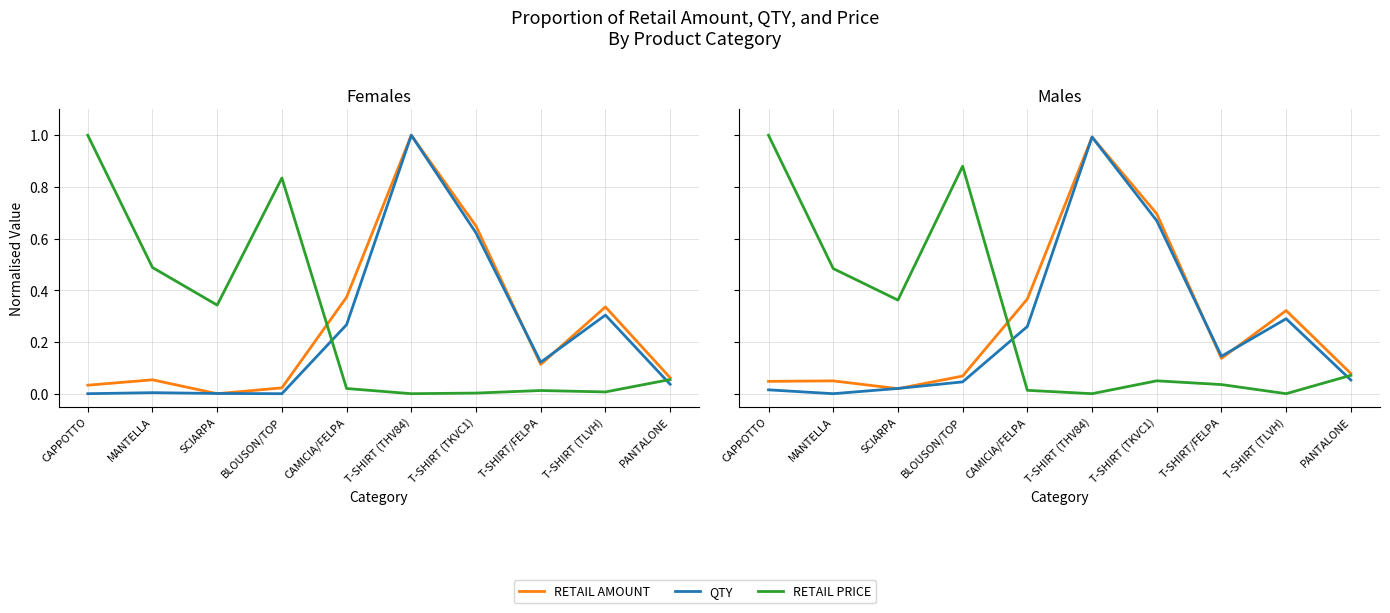

True or false: RETAIL AMOUNT has a value of 1.3 at T-SHIRT (THV84).

False